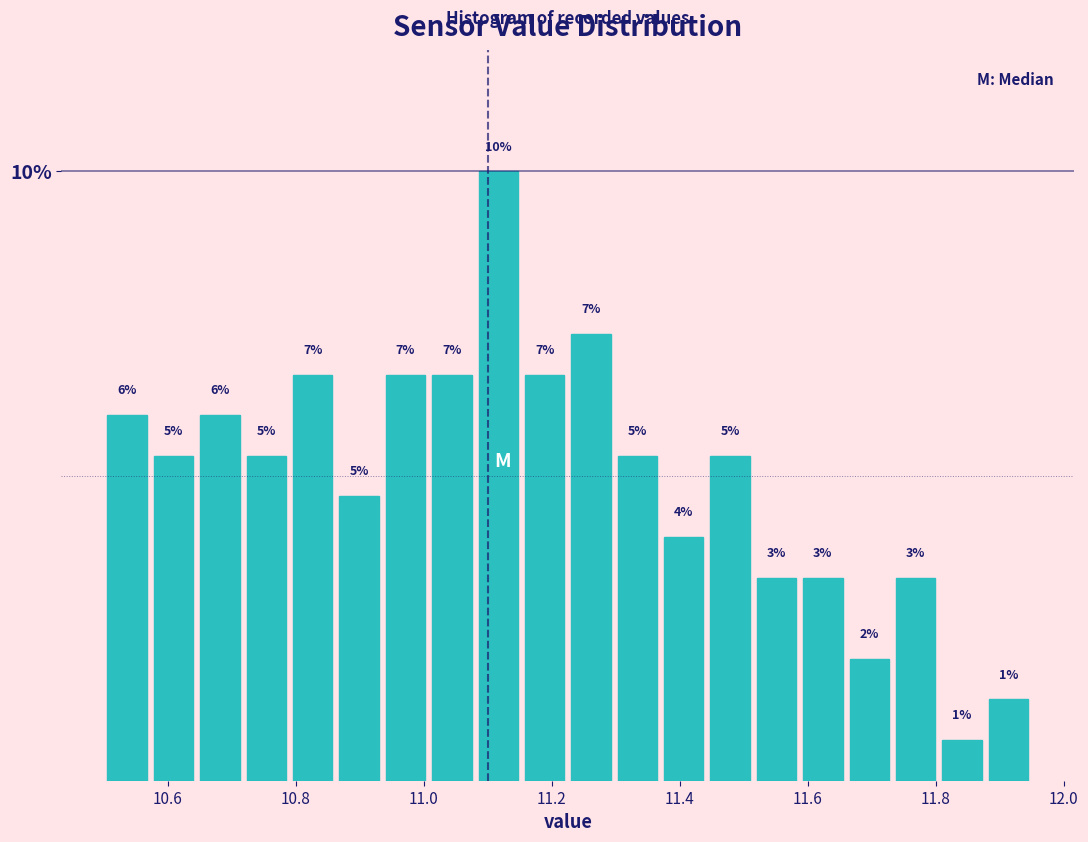

Around what value on the x-axis is the tallest bar? Give the approximate position of its centre, as read against the axis.

11.12